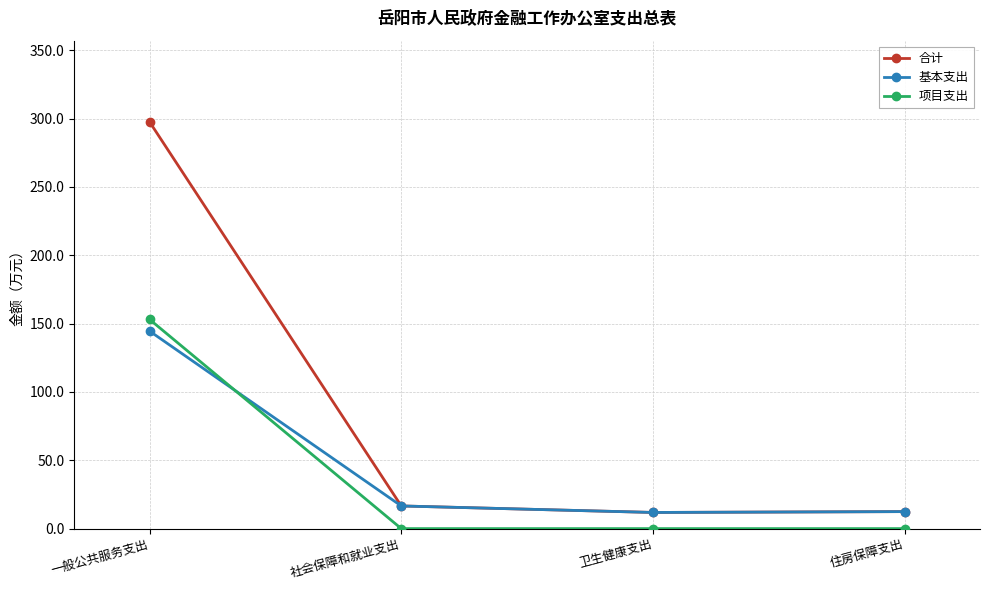

How many values in the 合计 series exceed 16?

2